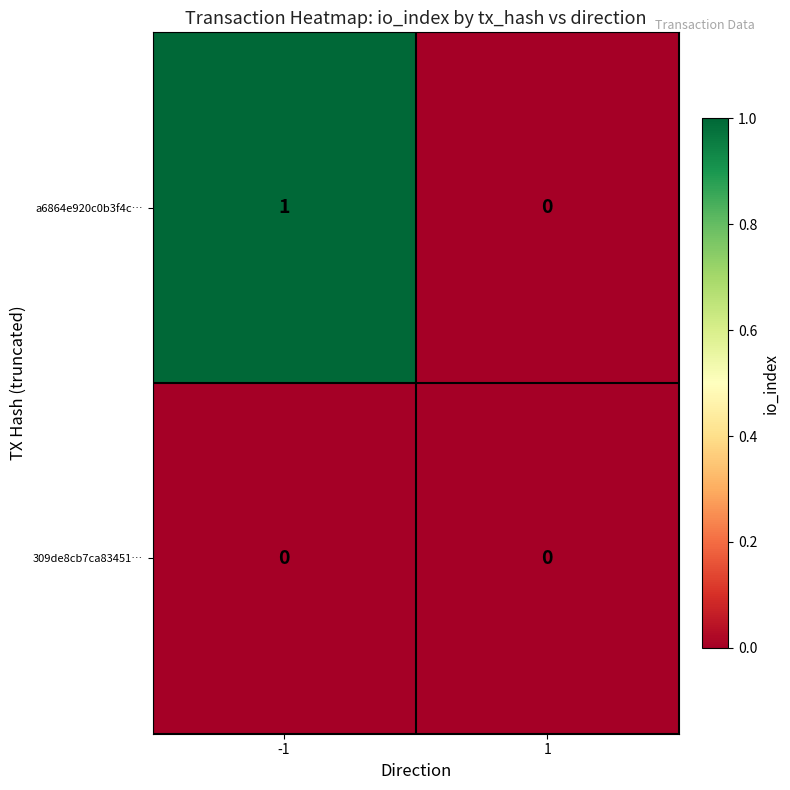

Rank the series at -1 from highest to lowest value.

a6864e920c0b3f4c…, 309de8cb7ca83451…